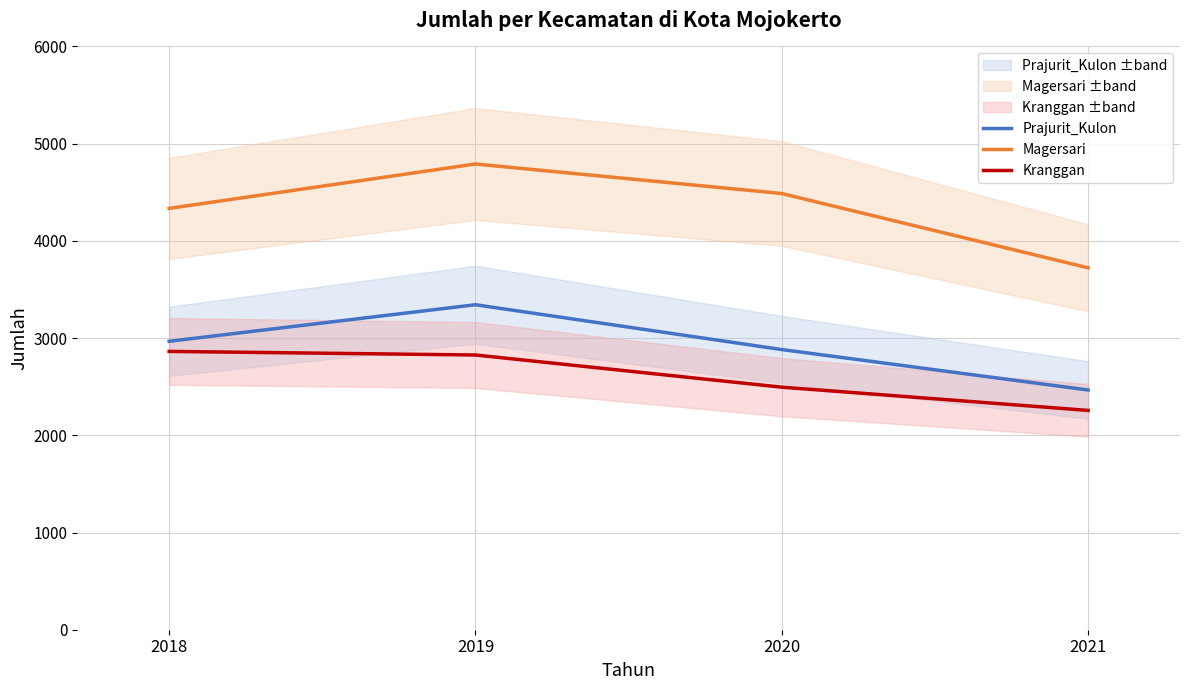

What is the maximum value shown in the chart?

4791